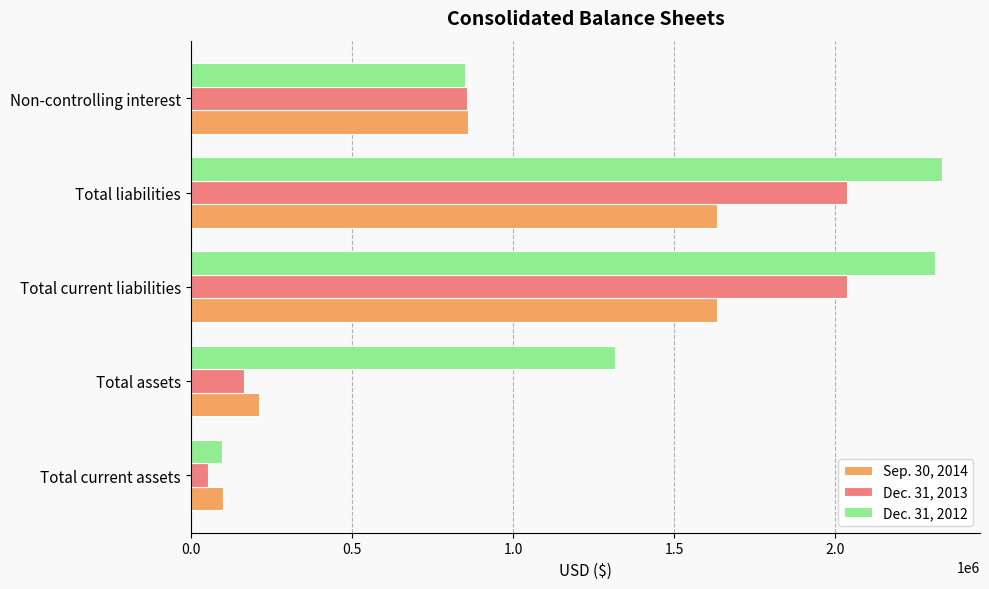

What is the difference between the maximum and minimum values in the Dec. 31, 2013 series?

1984917